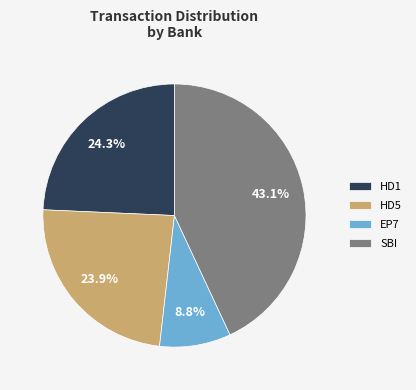

Approximately how many times larger is the value at HD1 compared to EP7?

2.8